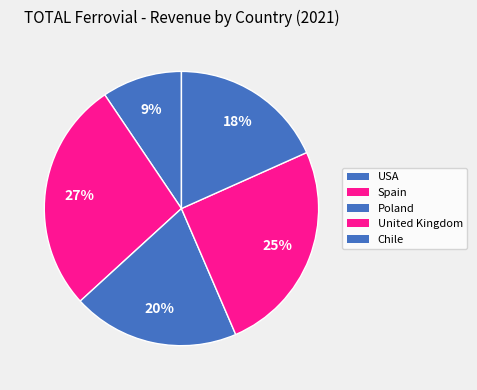

True or false: USA accounts for 9% of the total.

True